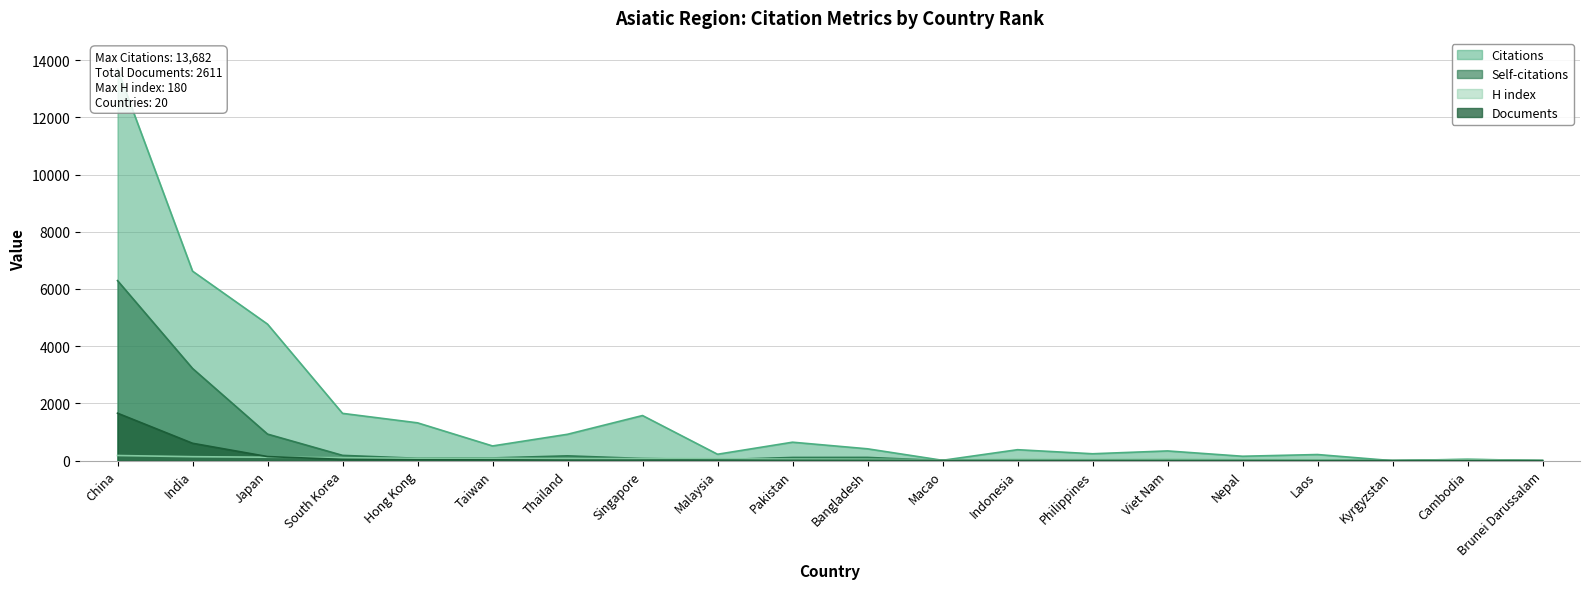

Between which two adjacent categories do Citations and H index first intersect?

Bangladesh and Macao